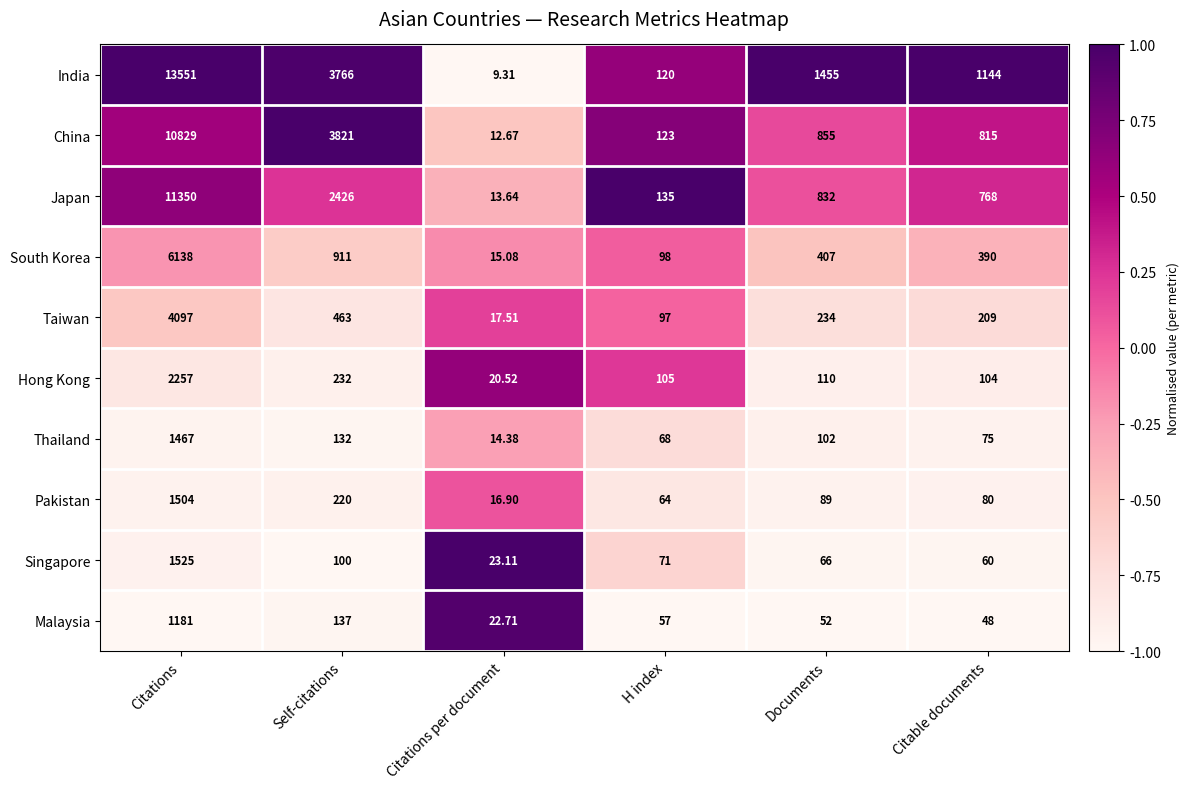

At which label does Thailand reach its minimum?

Citations per document